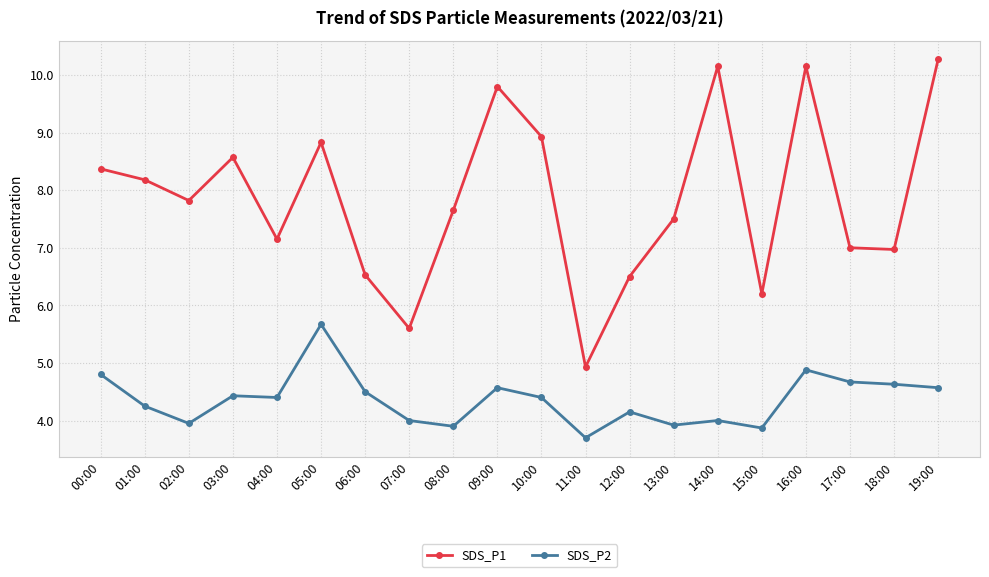

Is it true that SDS_P2 equals 5.6 at 14:00?

False